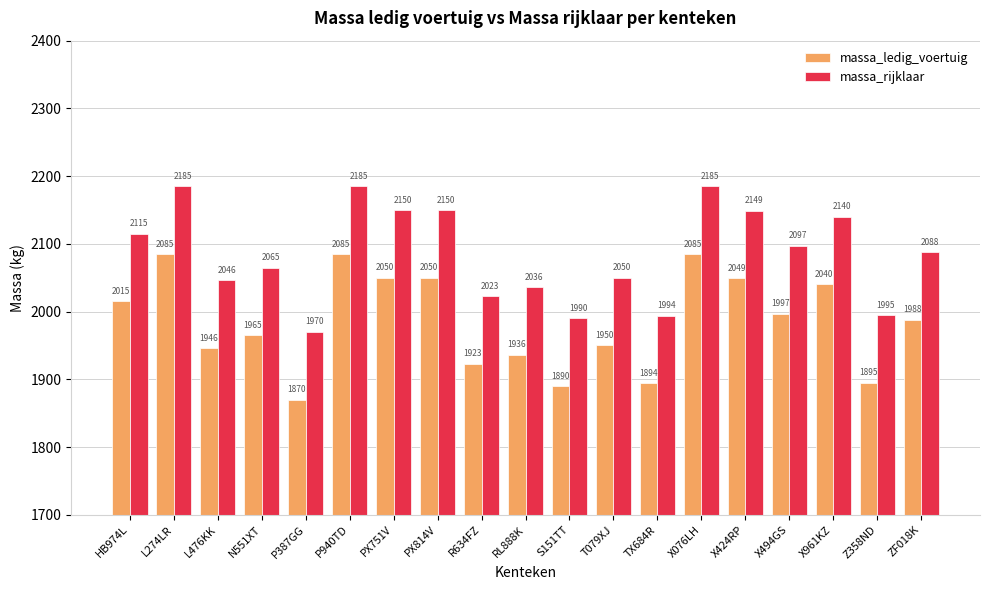

Is the value of massa_ledig_voertuig at X961KZ greater than the value of massa_rijklaar at T079XJ?

No